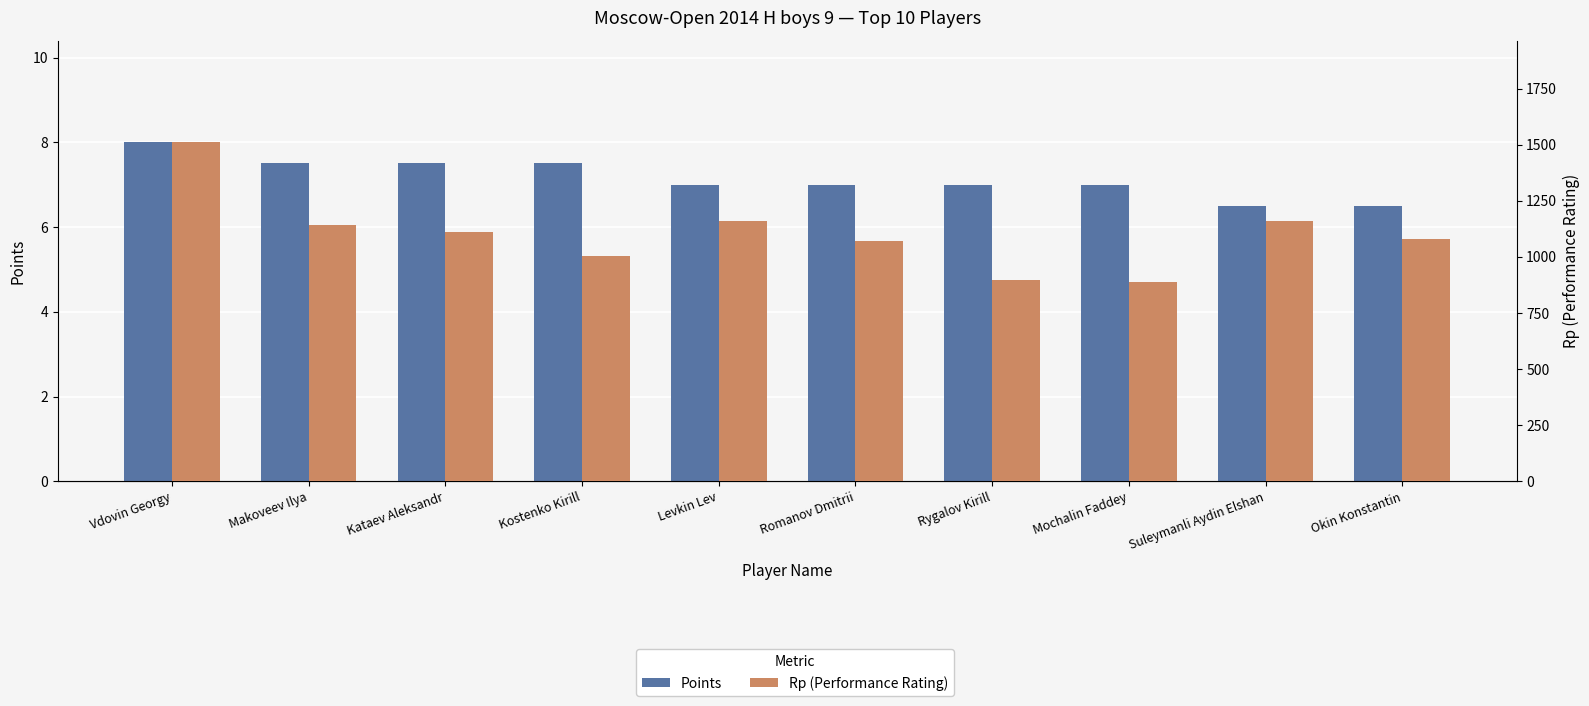

Are the bars grouped side by side (vs. stacked)?

Yes